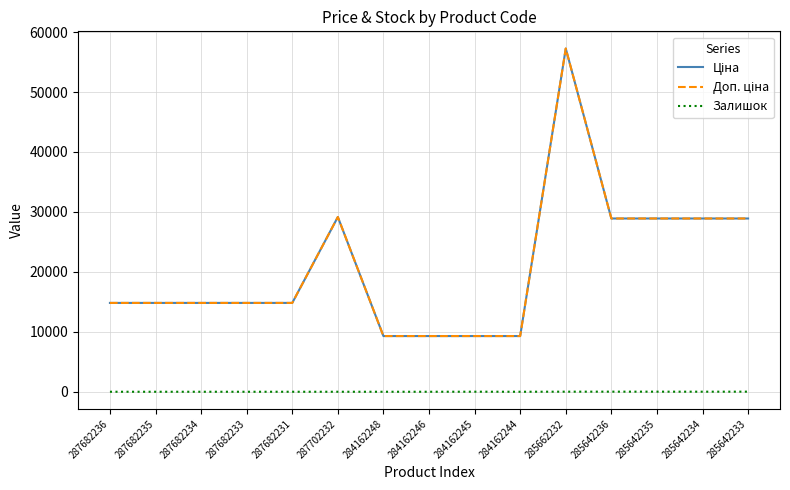

True or false: Доп. ціна and Ціна intersect in this chart.

False